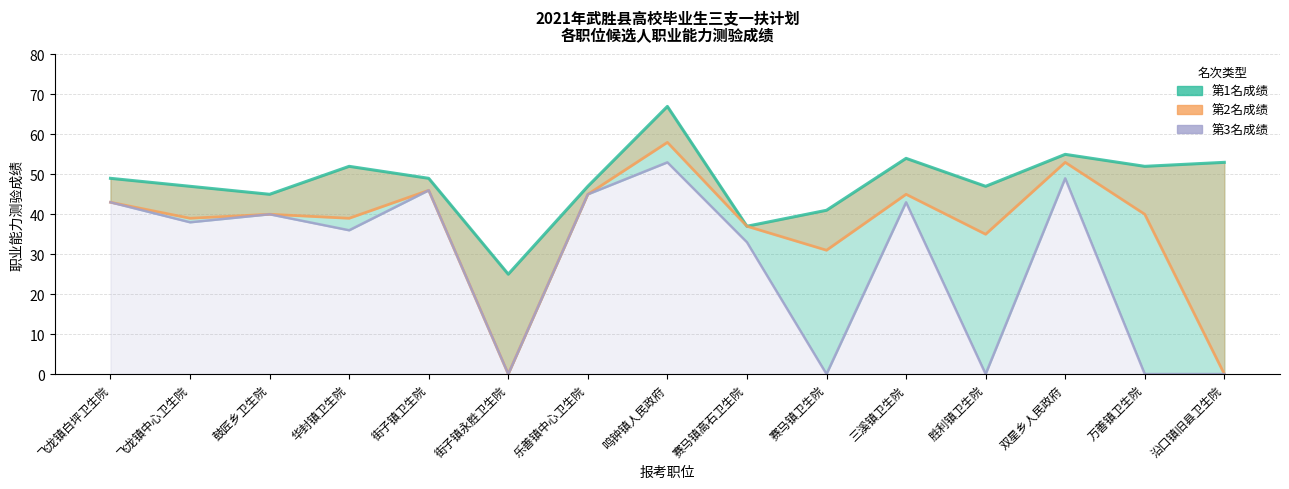

Where does the 第1名成绩 series first go above 49?

华封镇卫生院